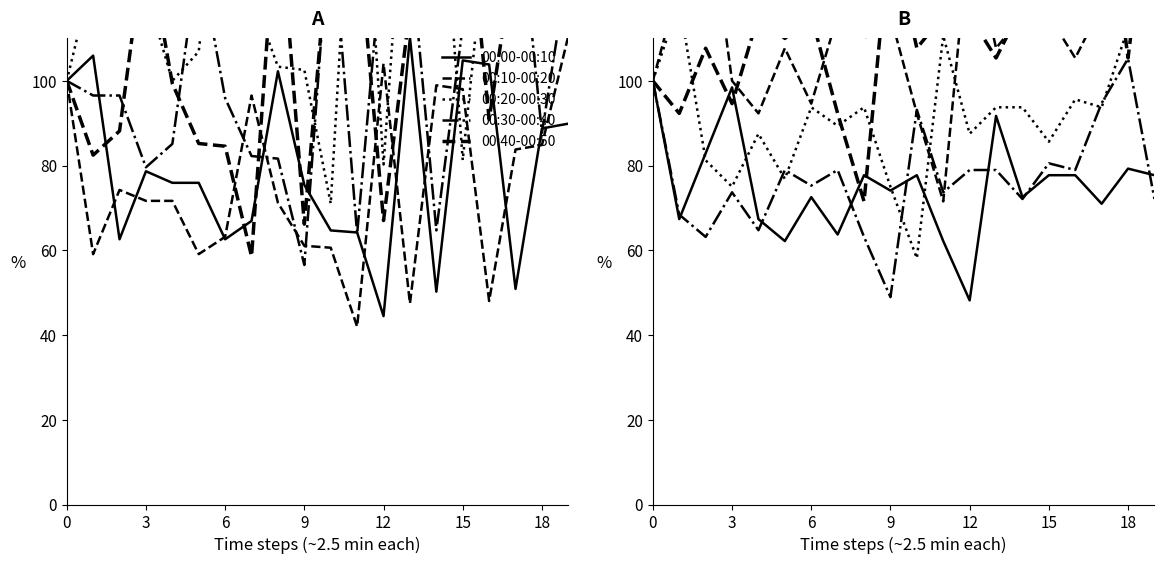

What is the label of the 4th point from the right?

16